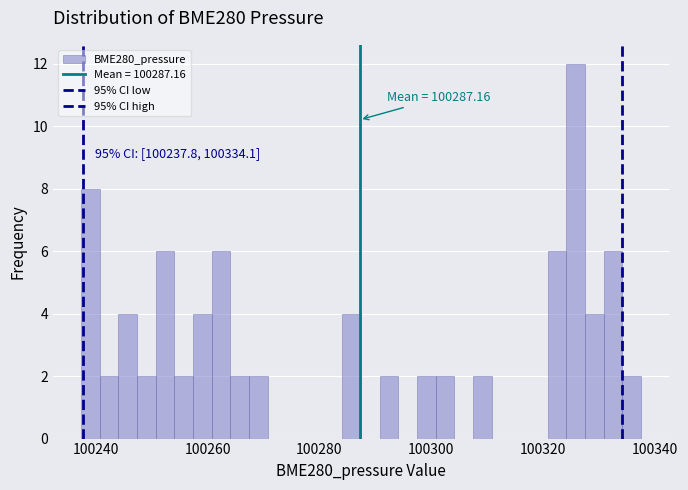

Around what value on the x-axis is the tallest bar? Give the approximate position of its centre, as read against the axis.

100326